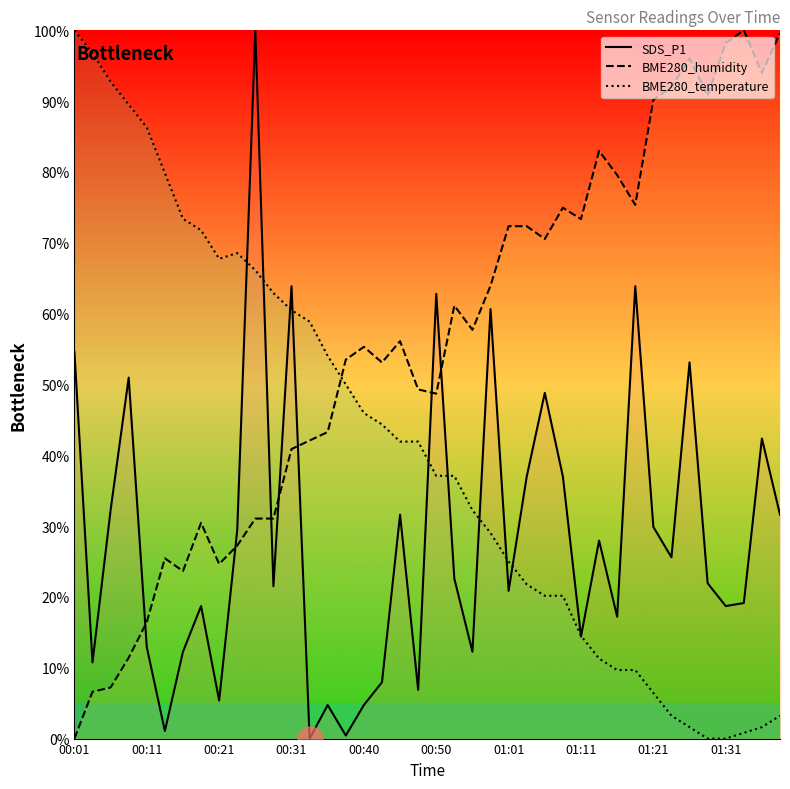

Which series has the largest range (max minus min)?

SDS_P1